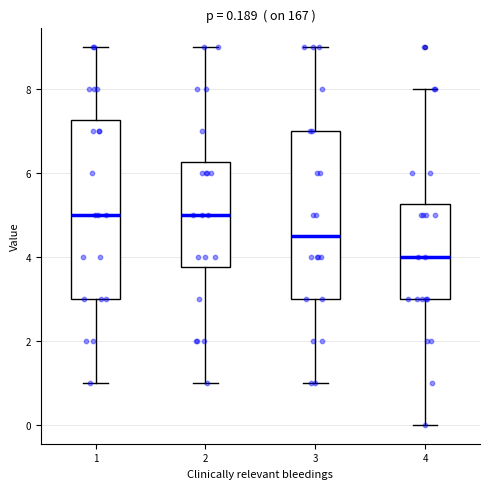

Which box is the tallest, from its lower edge to its upper edge?

1